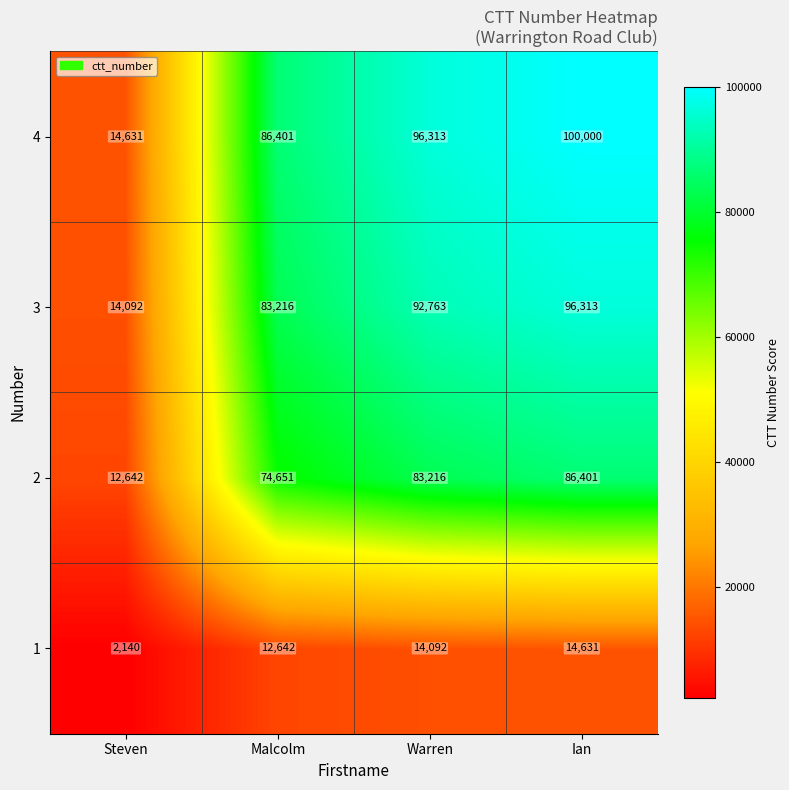

Reading left to right, transcribe all the data shown in this chart.

4: 14631	86401	96313	100000
3: 14092	83216	92763	96313
2: 12642	74651	83216	86401
1: 2140	12642	14092	14631